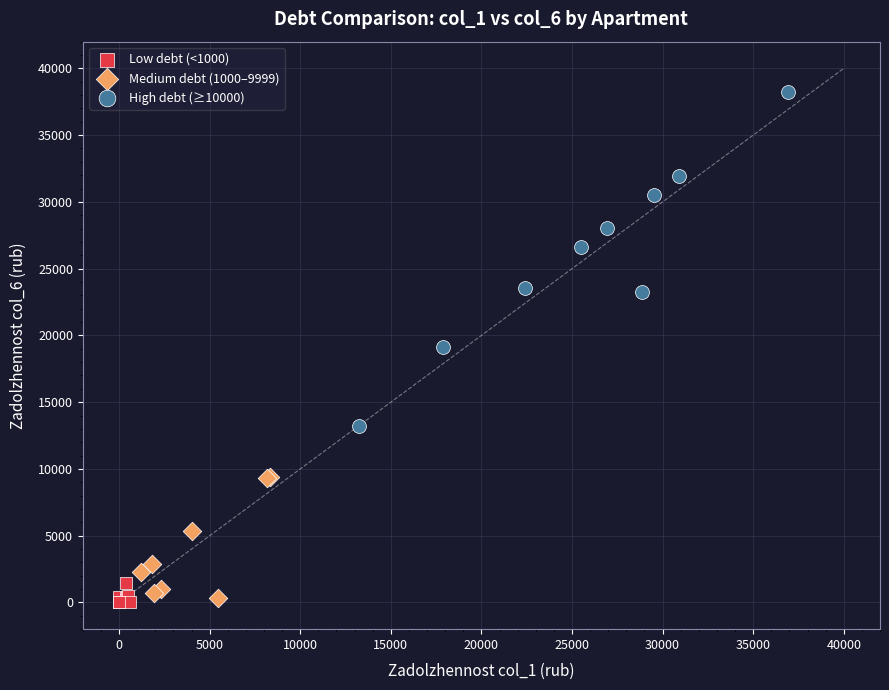

Which series reaches the maximum Y coordinate?

High debt (≥10000)